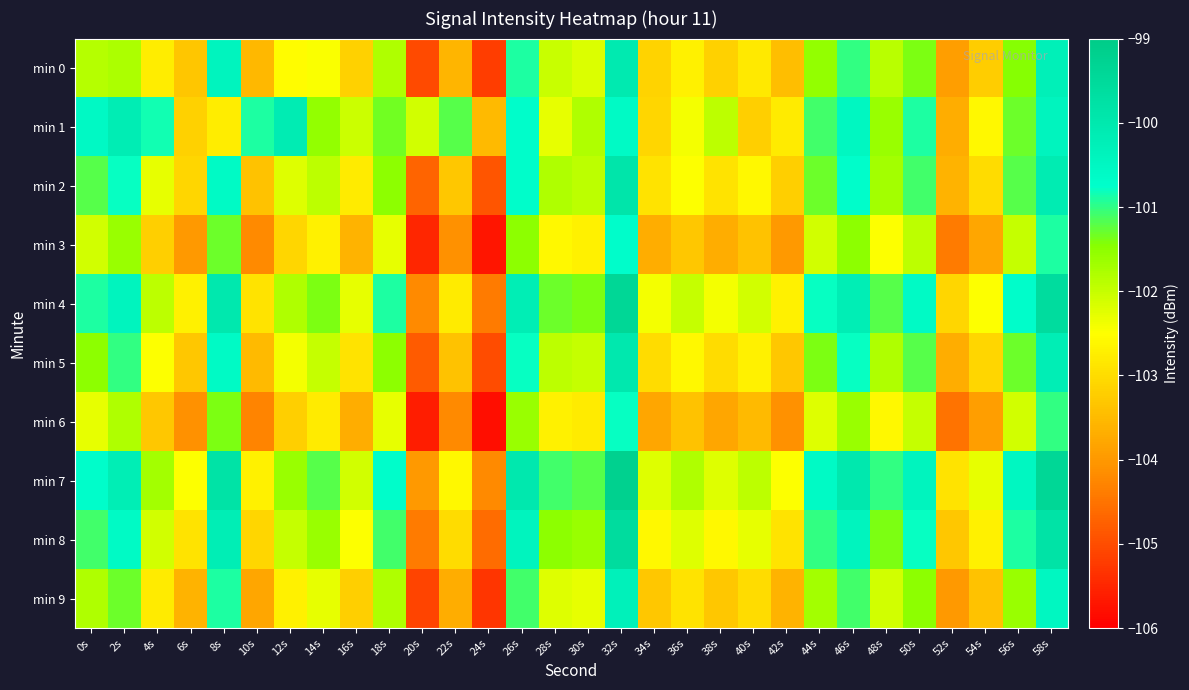

Between 6s and 12s, which is larger?

12s